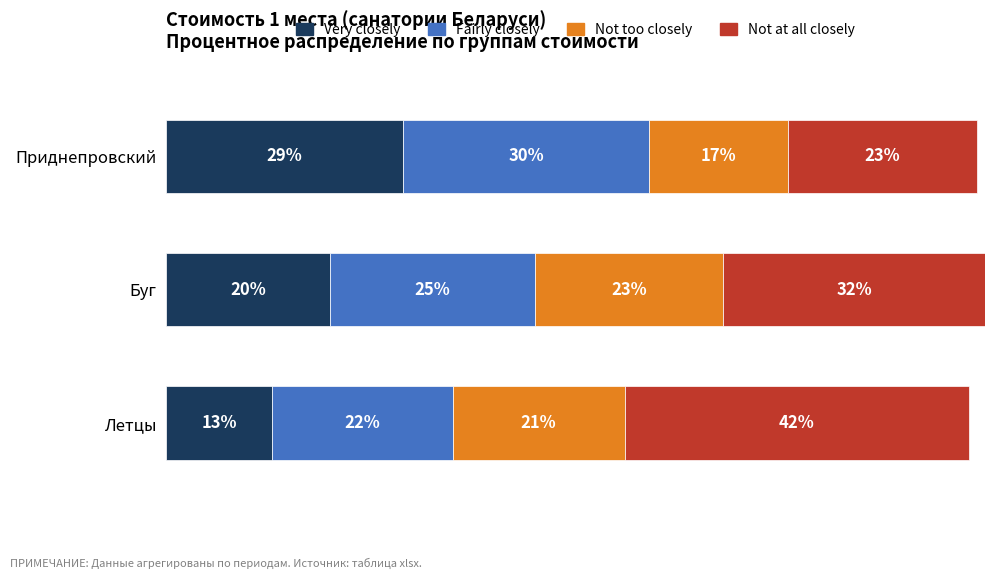

At which label does Very closely reach its minimum?

Летцы